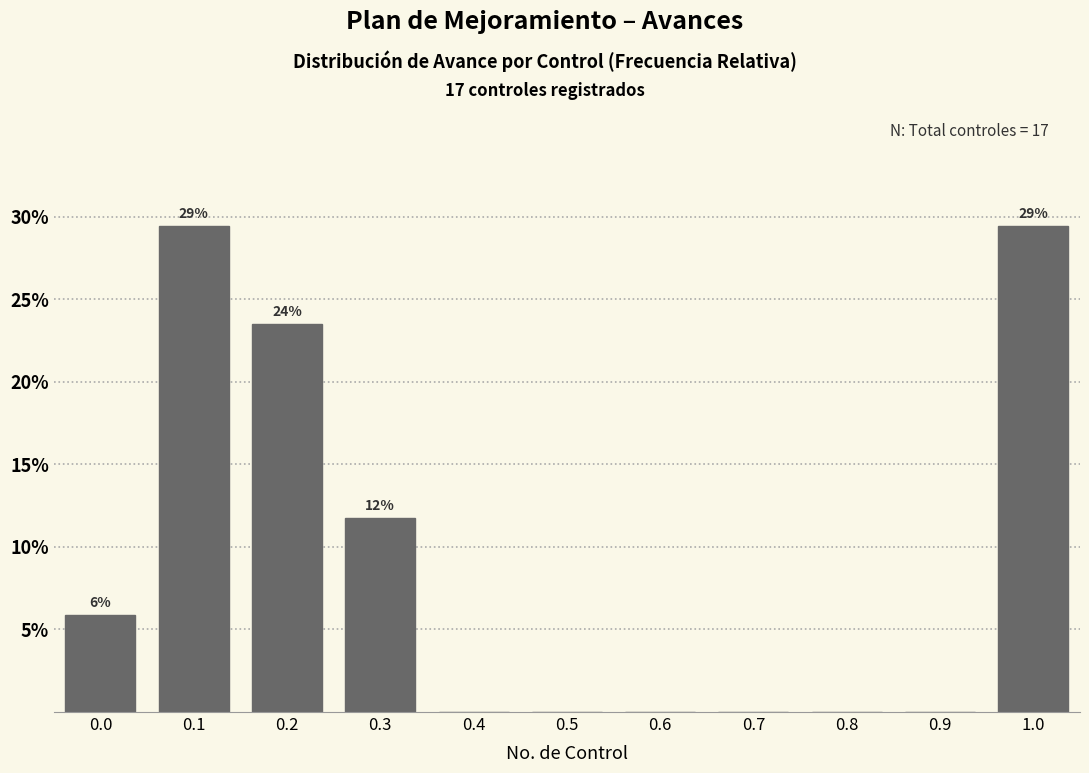

Reading left to right, list all the values displayed in this chart.

0.0=5.9	0.1=29.4	0.2=23.5	0.3=11.8	0.4=0.0	0.5=0.0	0.6=0.0	0.7=0.0	0.8=0.0	0.9=0.0	1.0=29.4